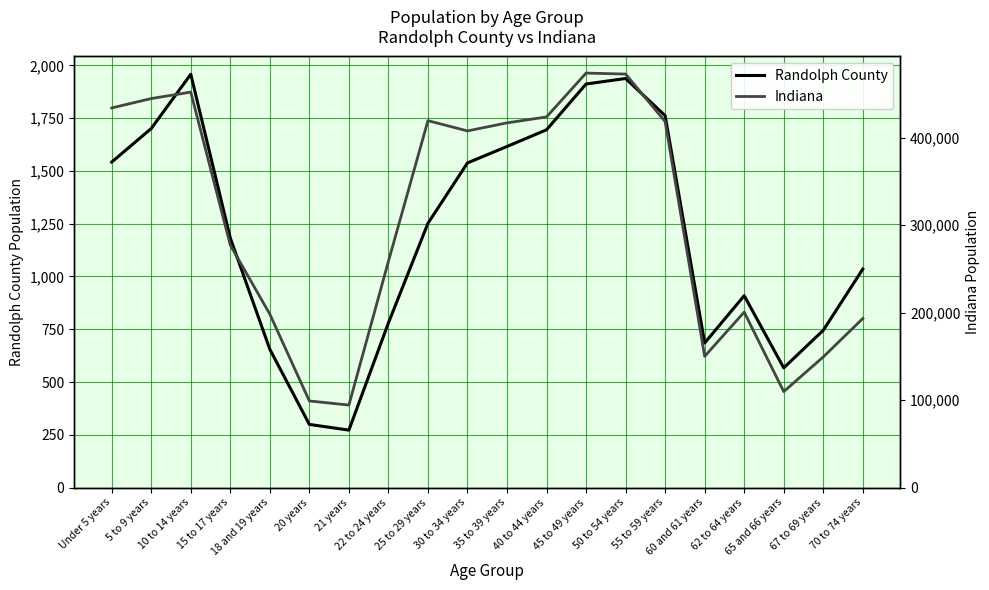

What is the lowest value of the Indiana series?

94313